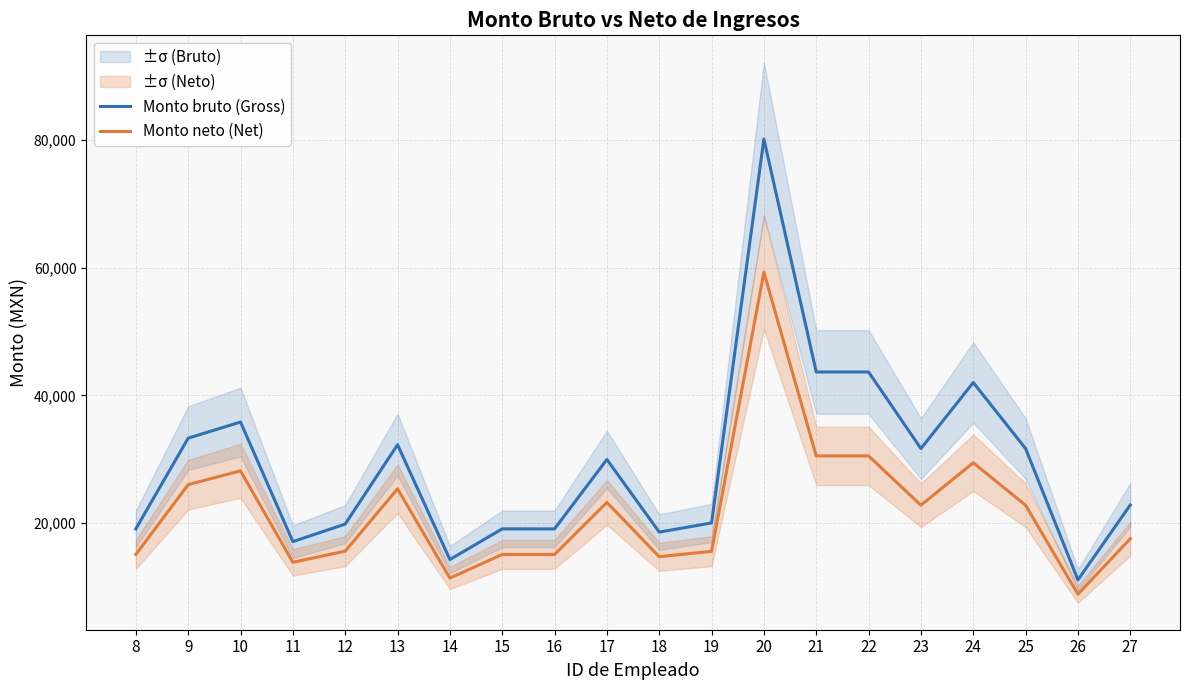

What is the difference between the highest and lowest values at 8?

4001.3